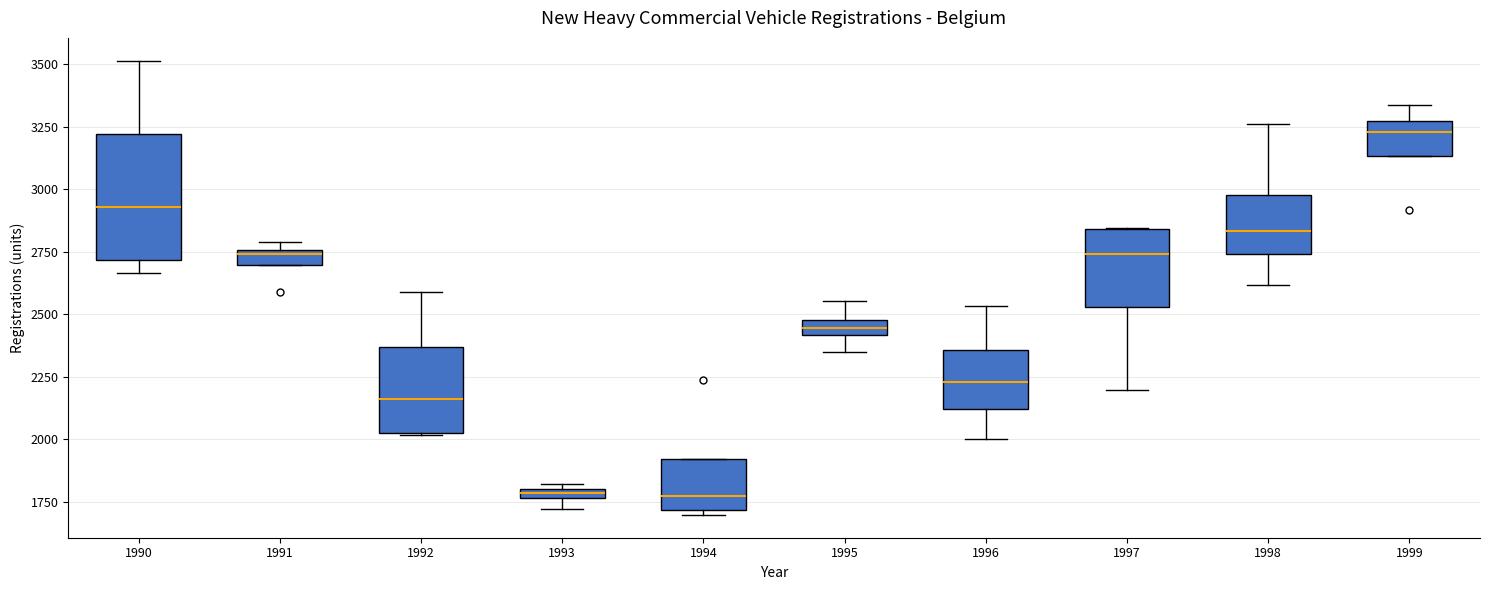

Which box has the highest median line?

1999